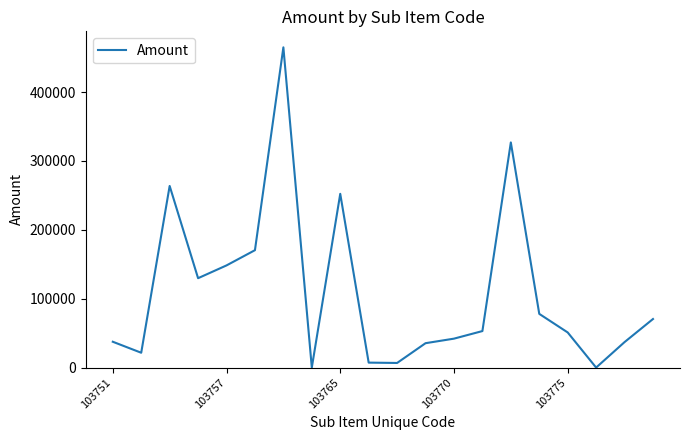

How many lines are shown in the chart?

1